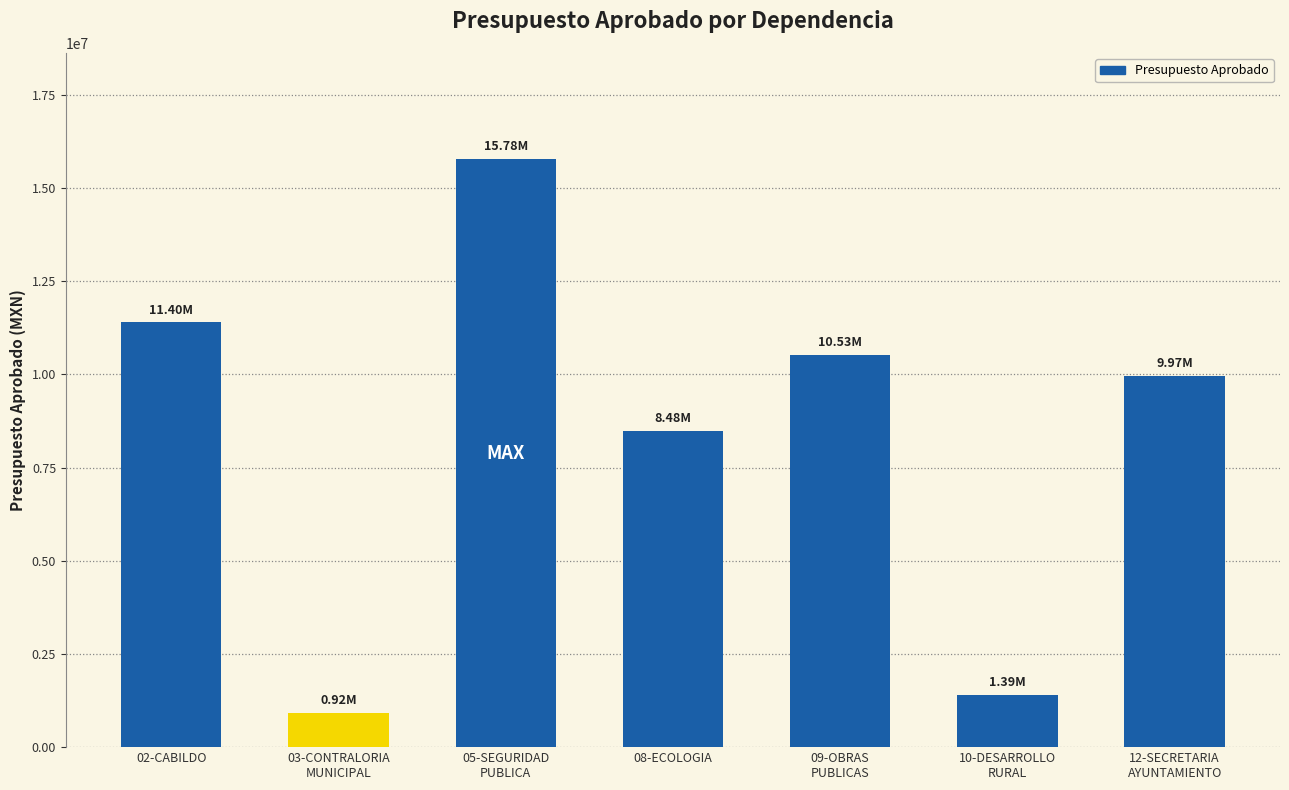

What is the label of the 7th bar from the left?

12-SECRETARIA
AYUNTAMIENTO